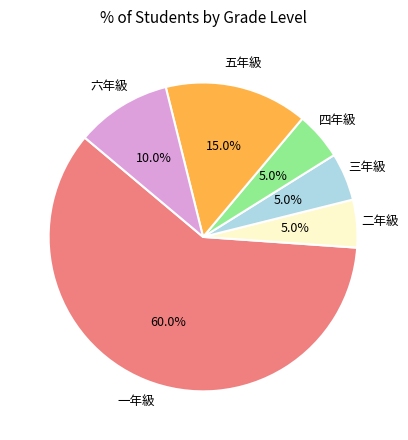

Does any single category account for the majority?

Yes